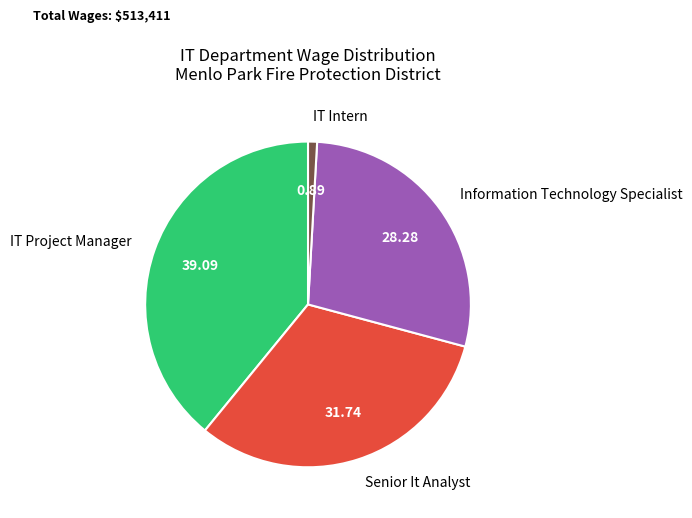

What is the smallest slice in the pie chart?

IT Intern